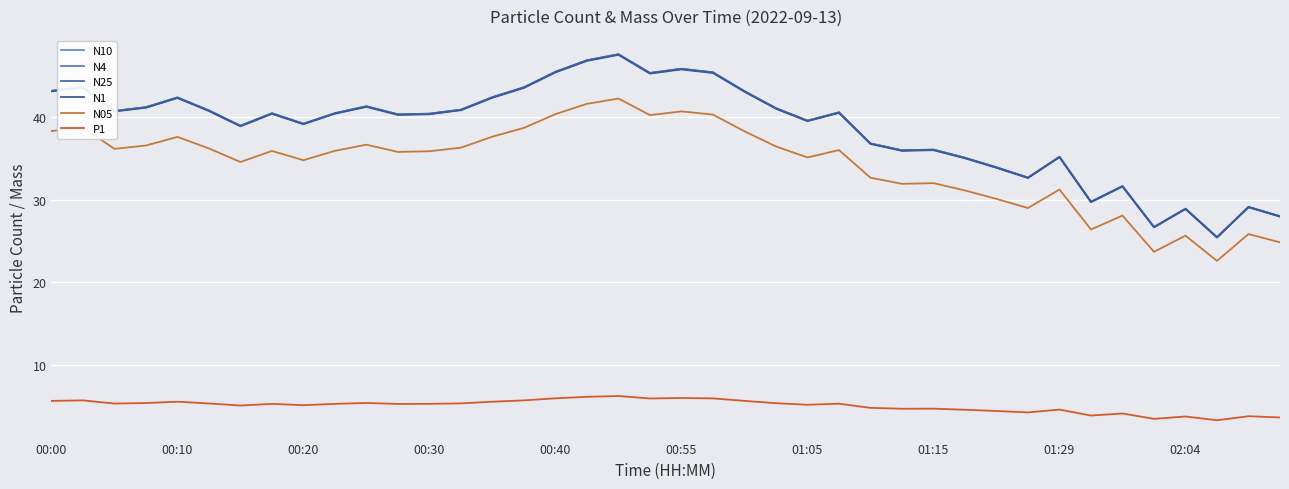

How many interior local valleys does the P1 series have?

11